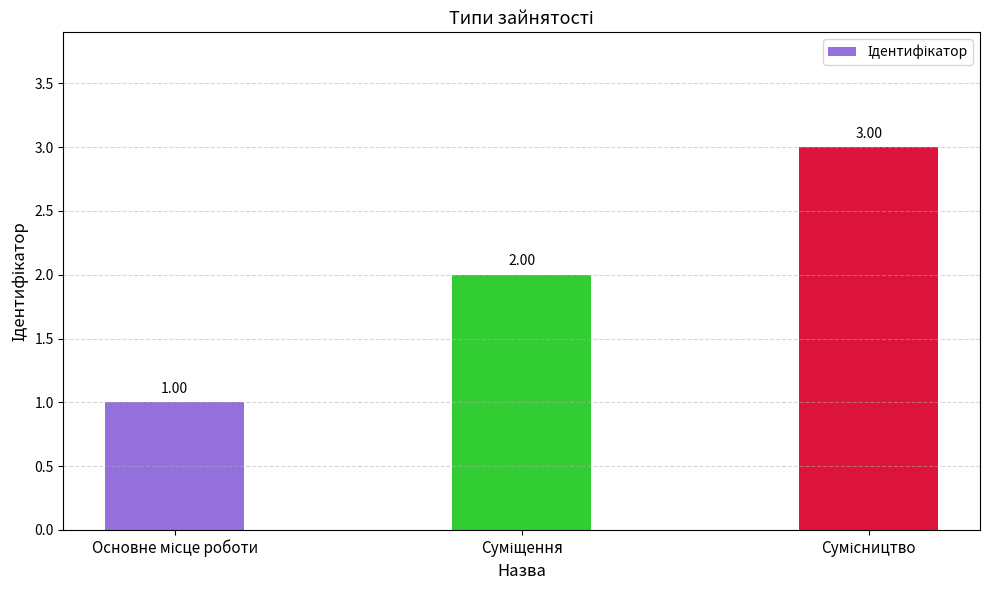

What is the sum of all values?

6